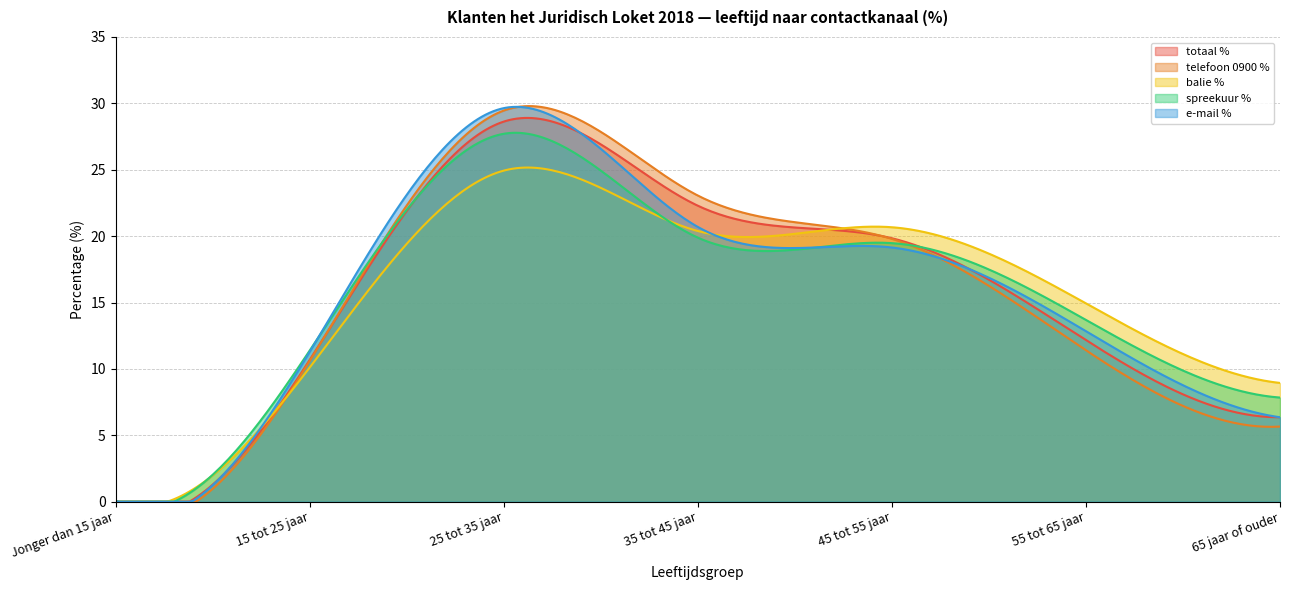

Which series has the largest total across all categories?

totaal %